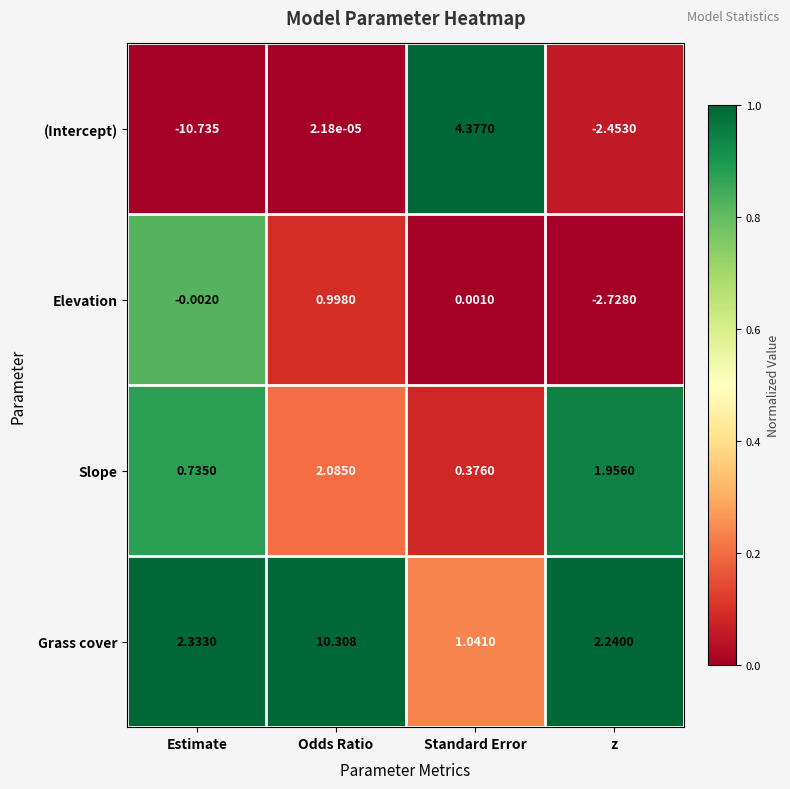

Which category has the lowest value in the Elevation series?

z